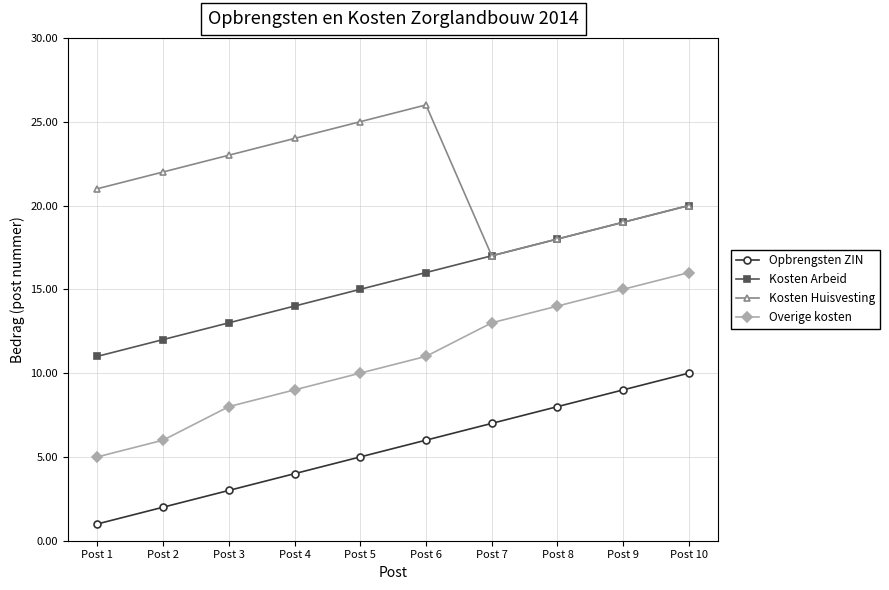

How many Opbrengsten ZIN values are between 3 and 8?

6